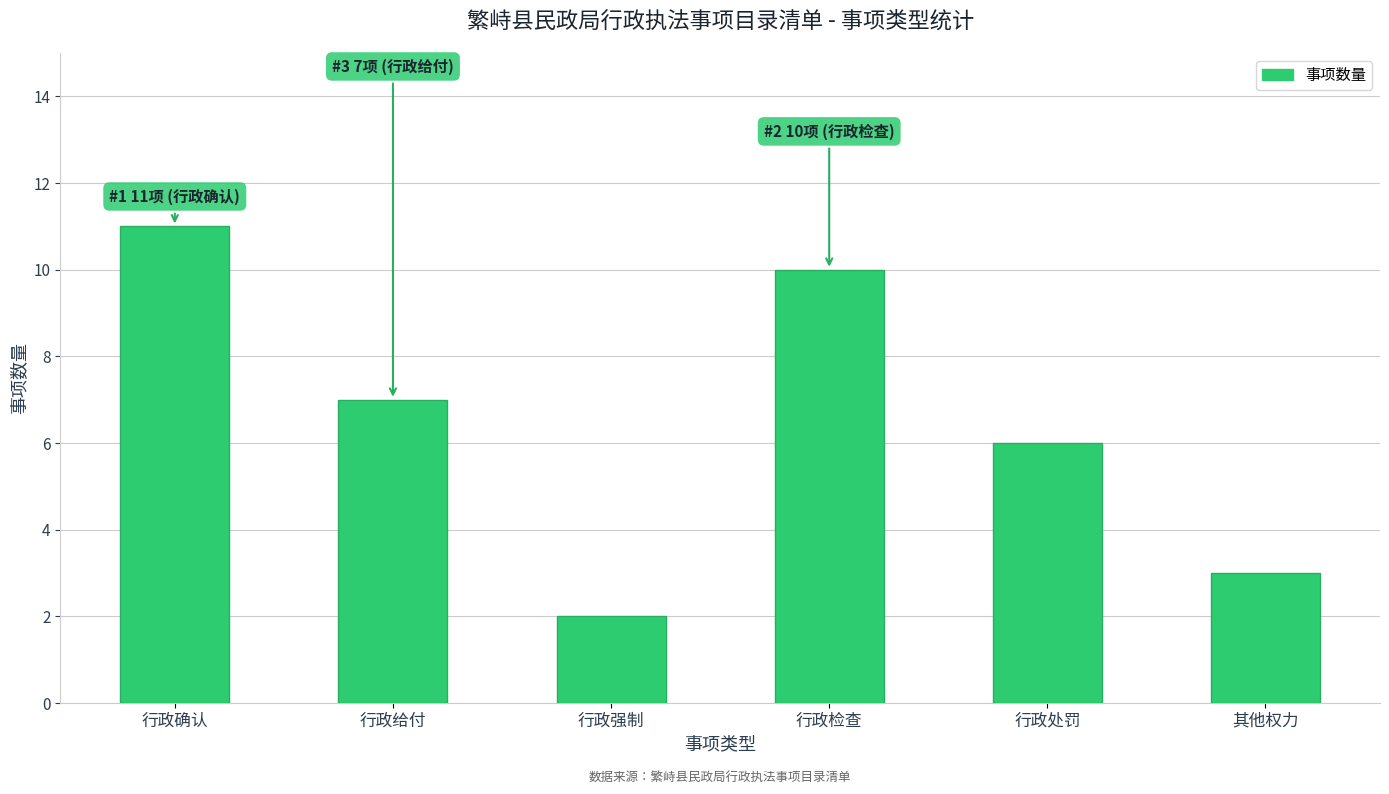

The chart shows a value of 3 at 其他权力. True or false?

True